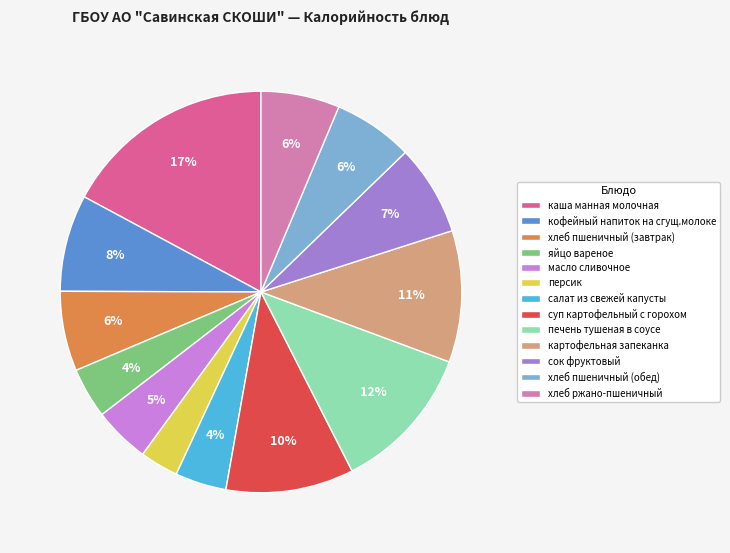

Count the number of slices in the pie.

13